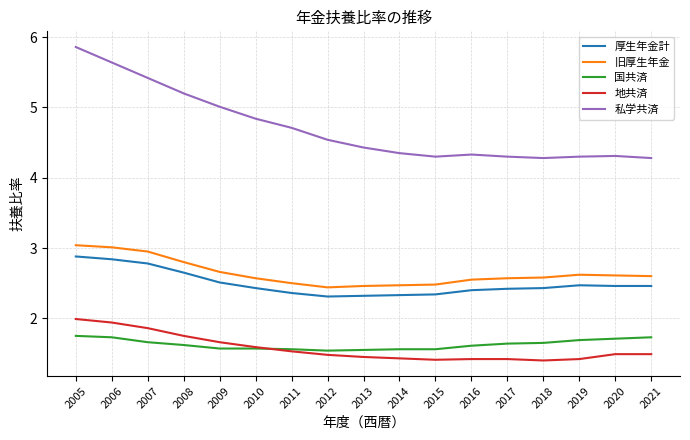

True or false: 厚生年金計 has more than 0 interior local peaks.

True